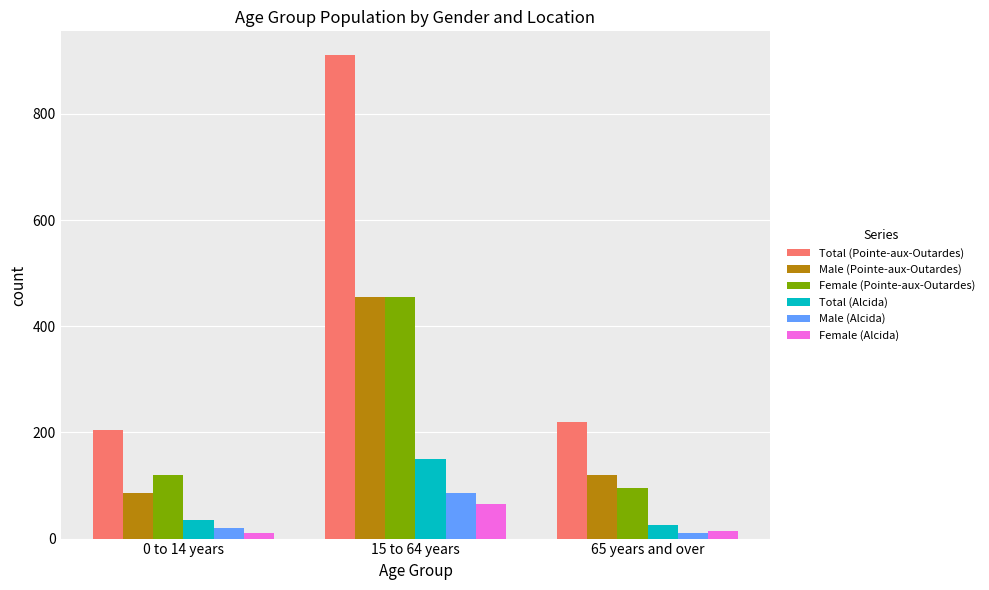

What are all the series names shown in the legend?

Total (Pointe-aux-Outardes), Male (Pointe-aux-Outardes), Female (Pointe-aux-Outardes), Total (Alcida), Male (Alcida), Female (Alcida)